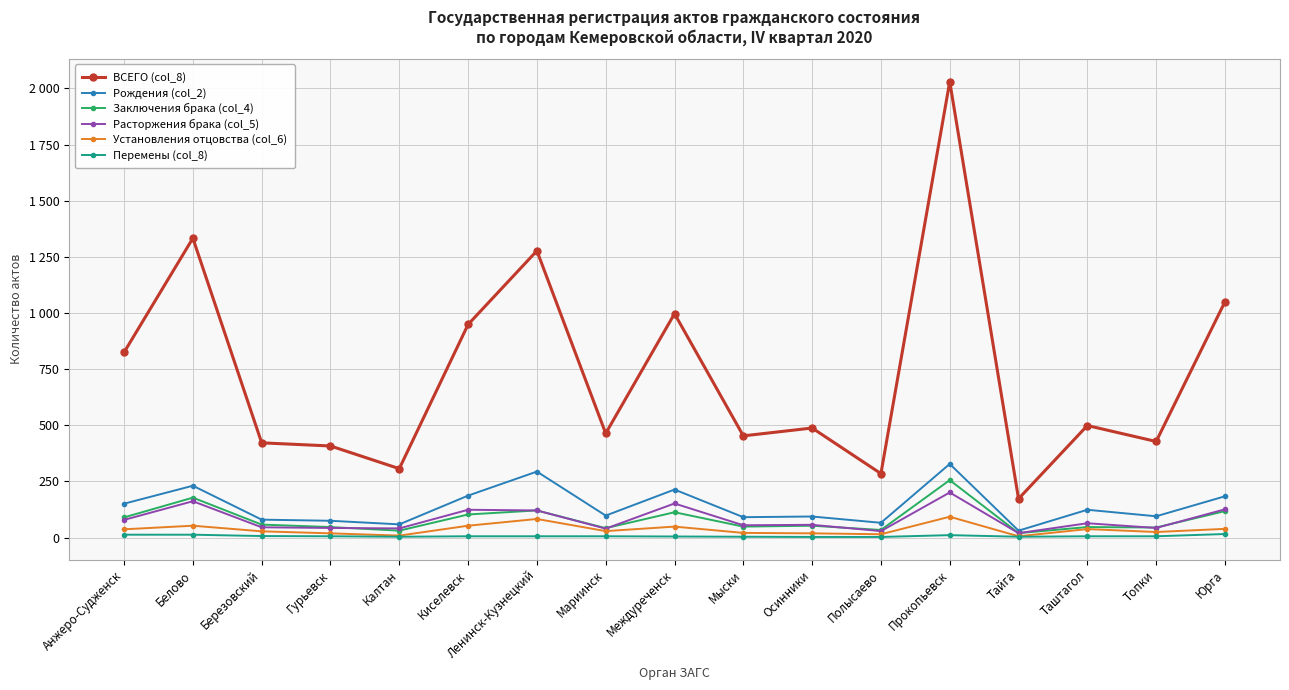

Where is the first local minimum for Рождения (col_2)?

Калтан